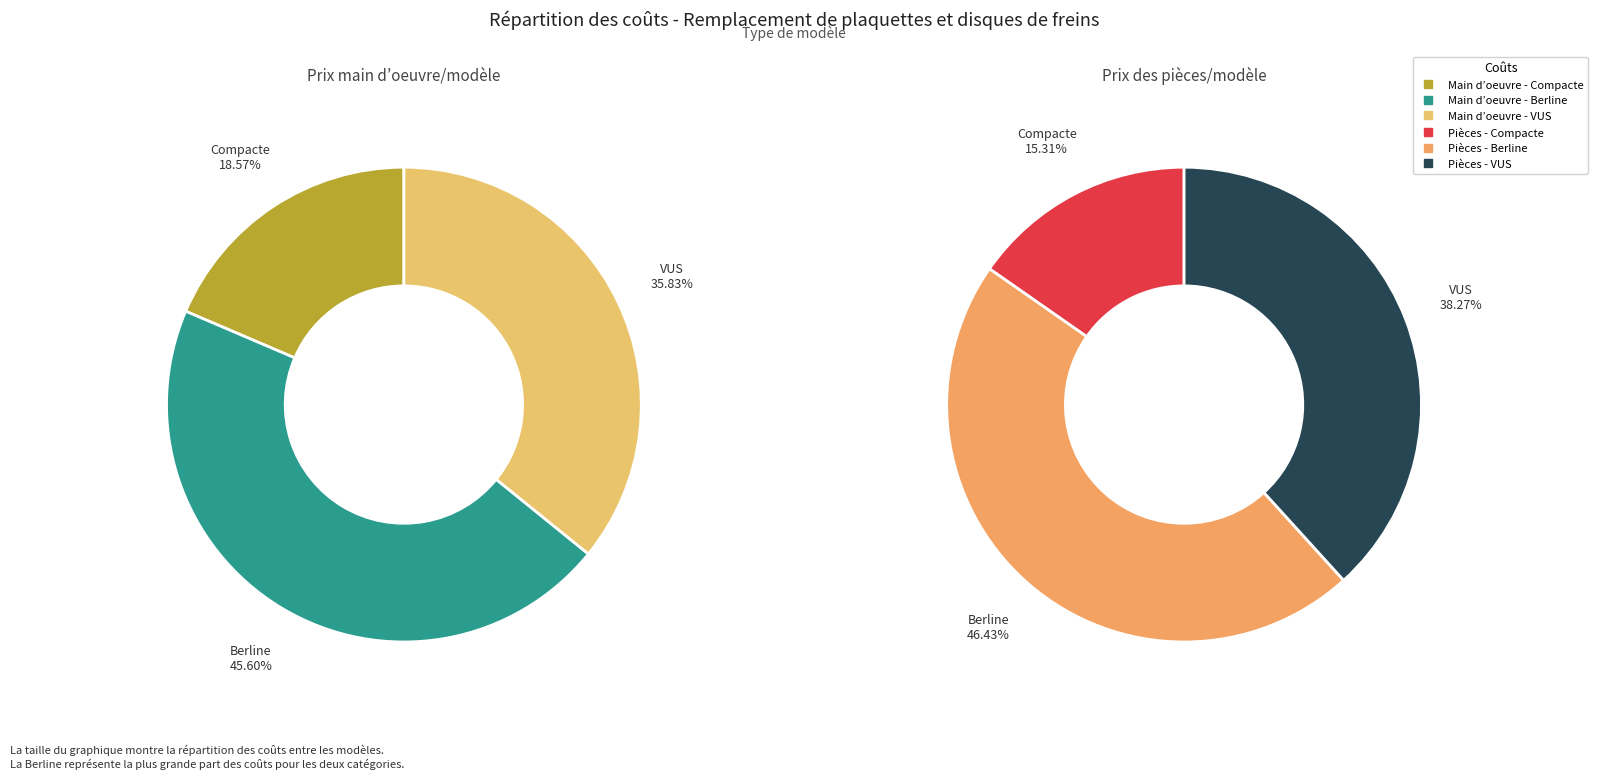

To the nearest percent, what portion does Compacte represent?

15%